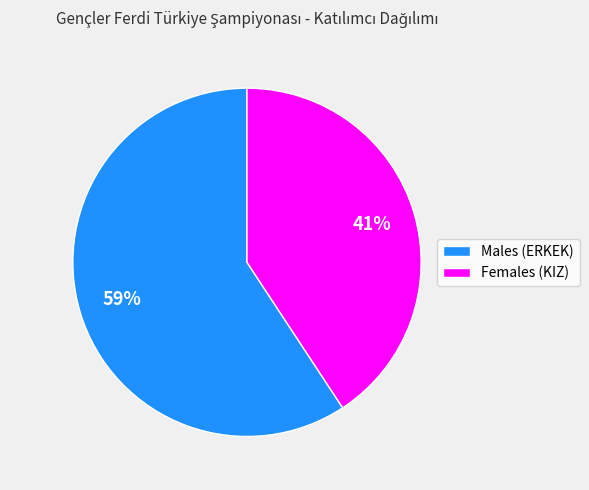

Is it true that Males (ERKEK) is 66% of the pie?

False